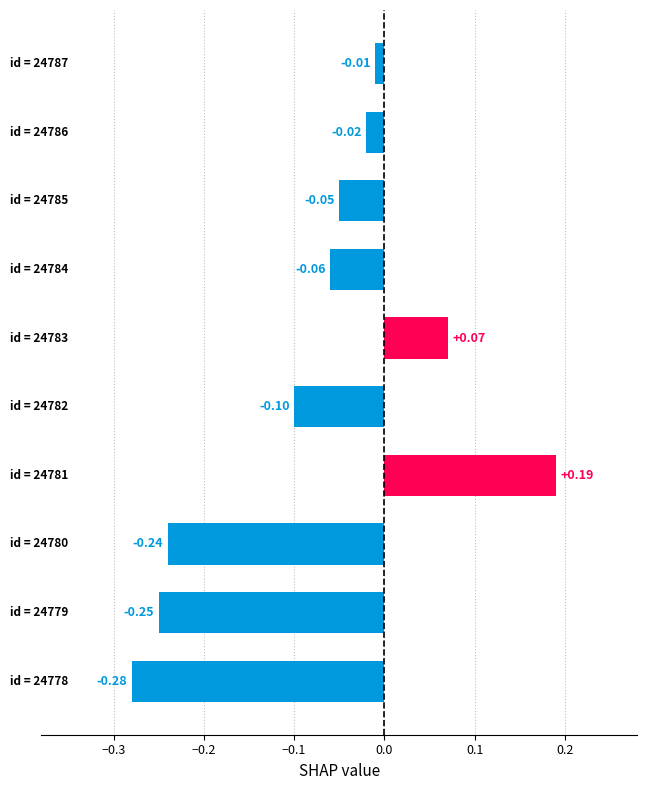

What is the difference between the maximum and minimum values?

0.5